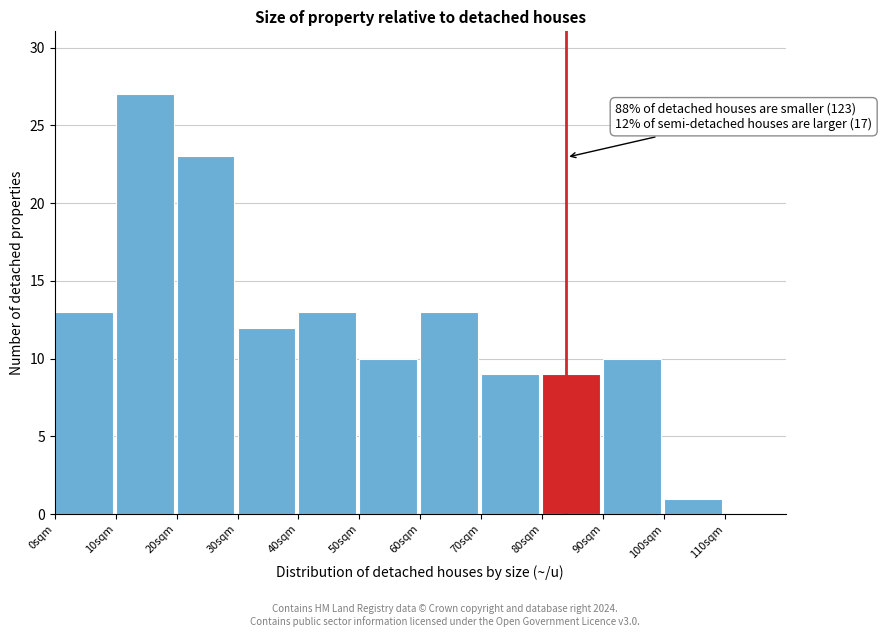

Which range on the x-axis has the tallest bar?

10 to 20